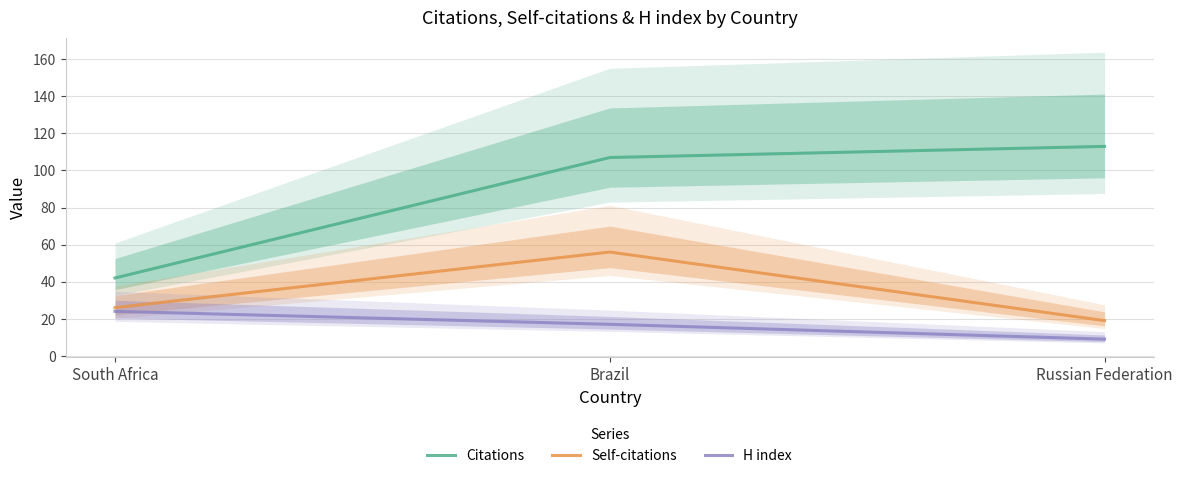

Reading left to right, list all the values displayed in this chart.

Citations: South Africa=42	Brazil=107	Russian Federation=113
Self-citations: South Africa=26	Brazil=56	Russian Federation=19
H index: South Africa=24	Brazil=17	Russian Federation=9